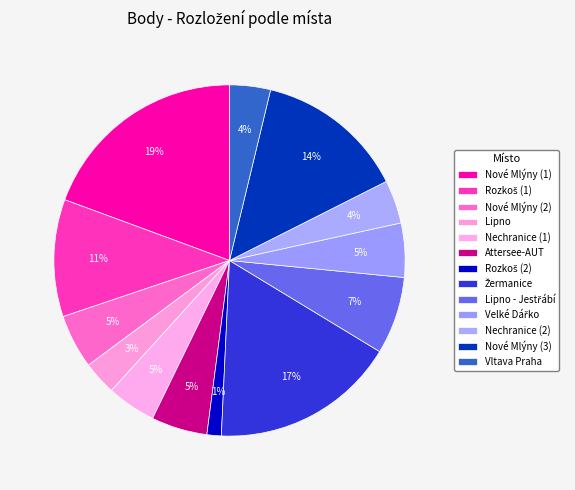

To the nearest percent, what is the difference between the Rozkoš (2) and Nechranice (2) slice percentages?

3%